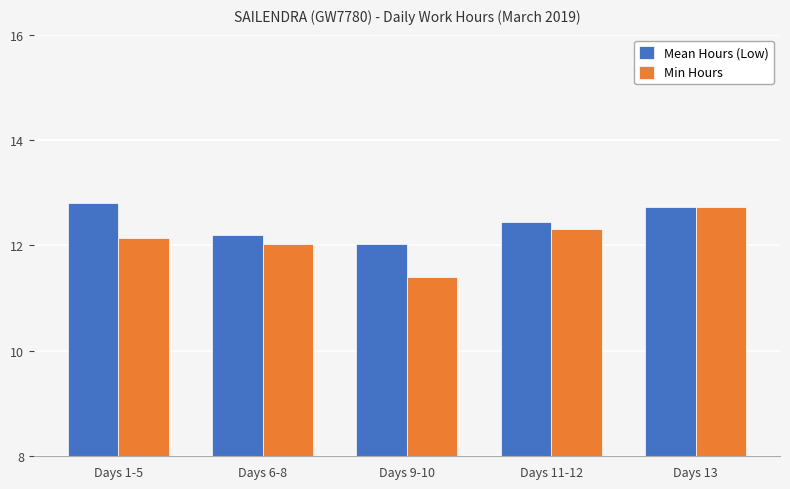

Reading left to right, transcribe all the data shown in this chart.

Mean Hours (Low): 12.8	12.2	12.0	12.4	12.7
Min Hours: 12.2	12.0	11.4	12.3	12.7